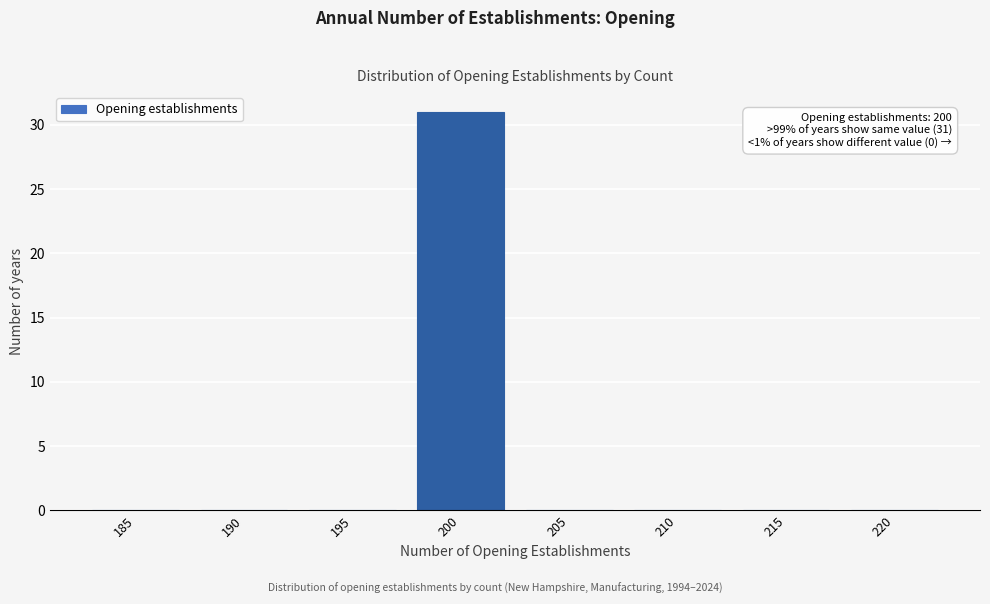

Reading right to left, extract all data points from this chart.

220=0	215=0	210=0	205=0	200=31	195=0	190=0	185=0